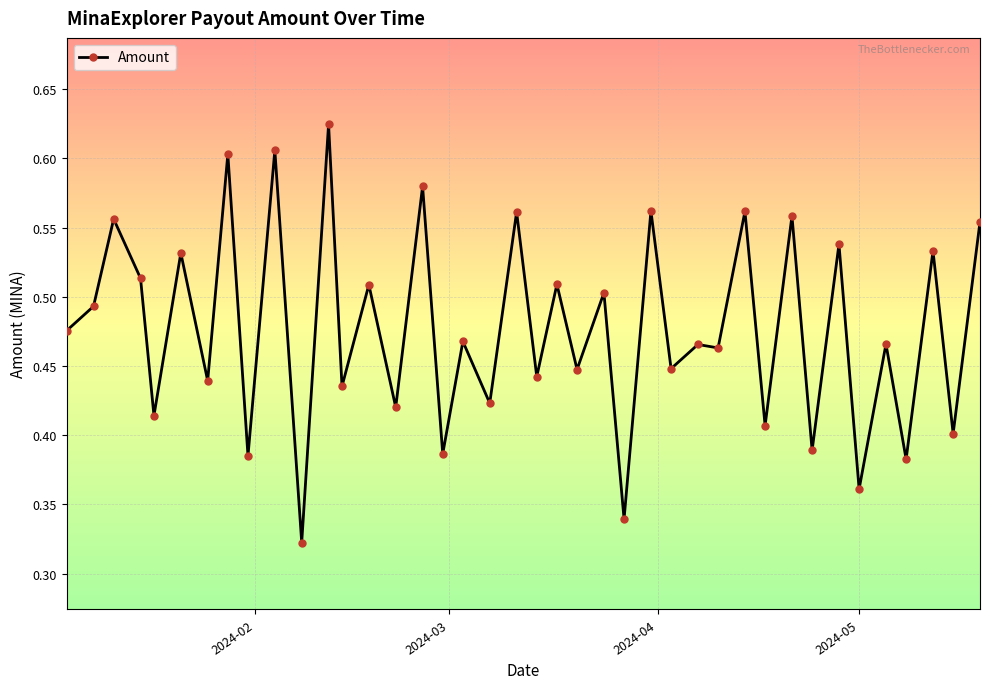

True or false: the data has more than 1 interior local peaks.

True